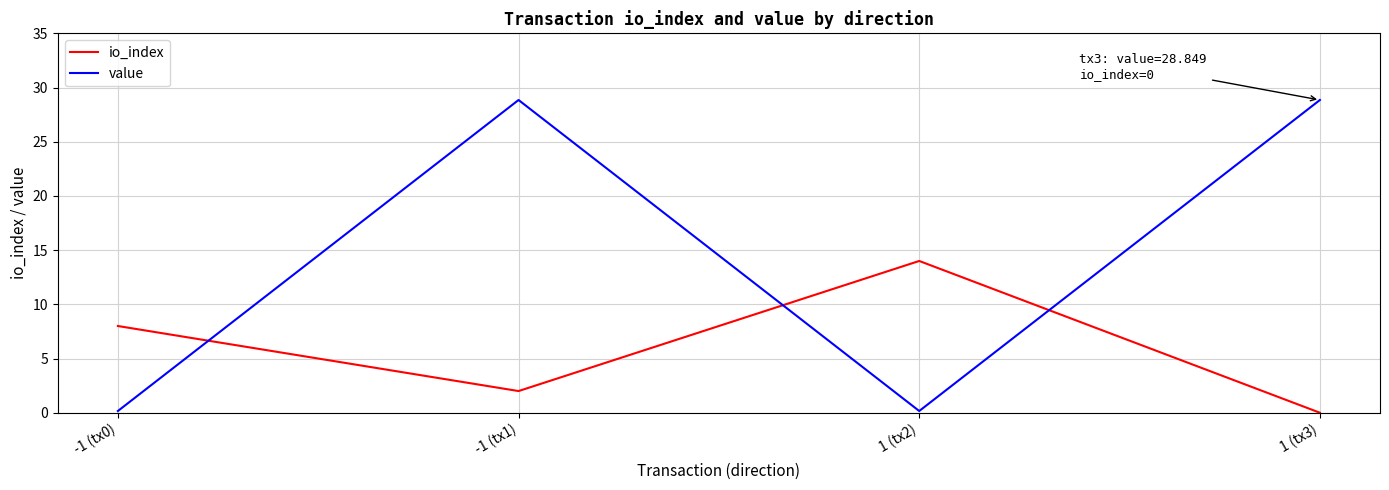

Is it true that io_index equals 11.3 at -1 (tx0)?

False